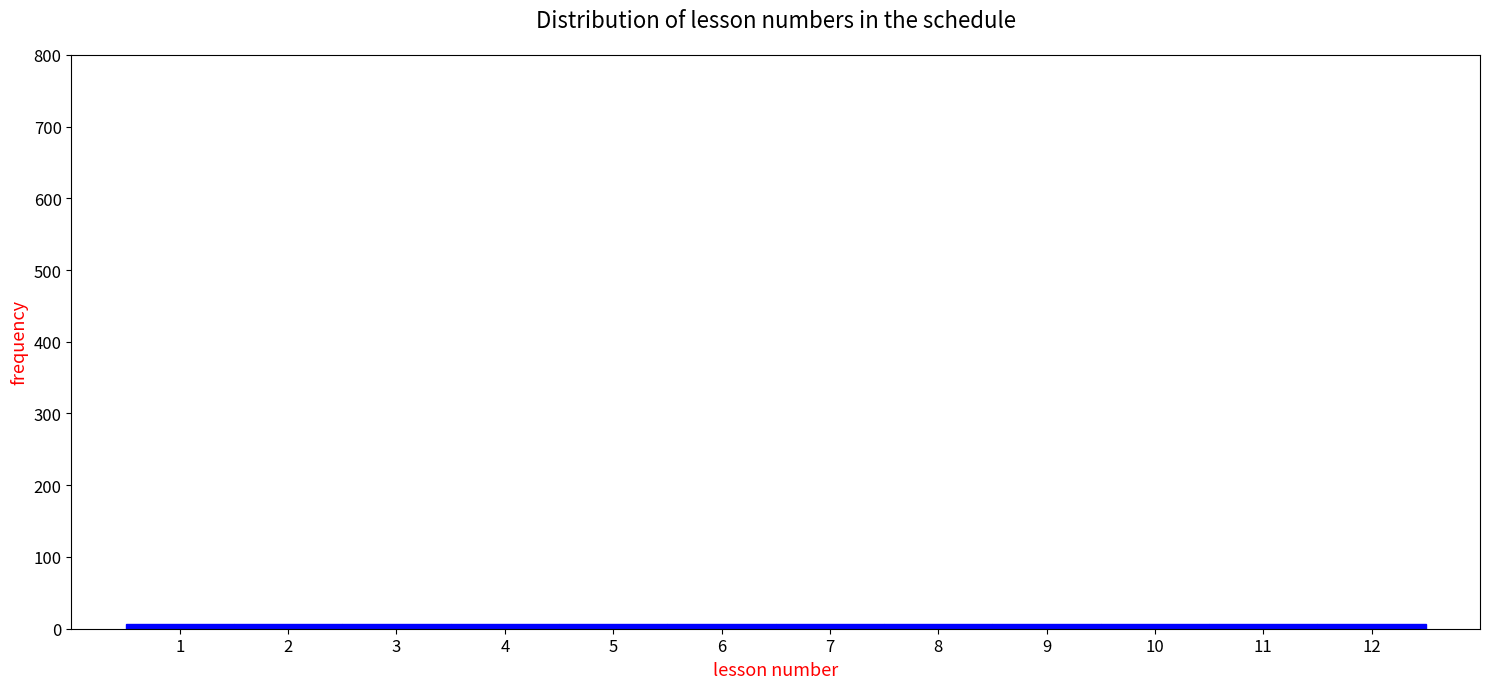

Reading left to right, list every bar in this chart as the range it spans on the x-axis followed by its height. The values are not printed on the chart, so give them approximately, as read against the axis.

0.5 to 1.5: under 10
1.5 to 2.5: under 10
2.5 to 3.5: under 10
3.5 to 4.5: under 10
4.5 to 5.5: under 10
5.5 to 6.5: under 10
6.5 to 7.5: under 10
7.5 to 8.5: under 10
8.5 to 9.5: under 10
9.5 to 10.5: under 10
10.5 to 11.5: under 10
11.5 to 12.5: under 10